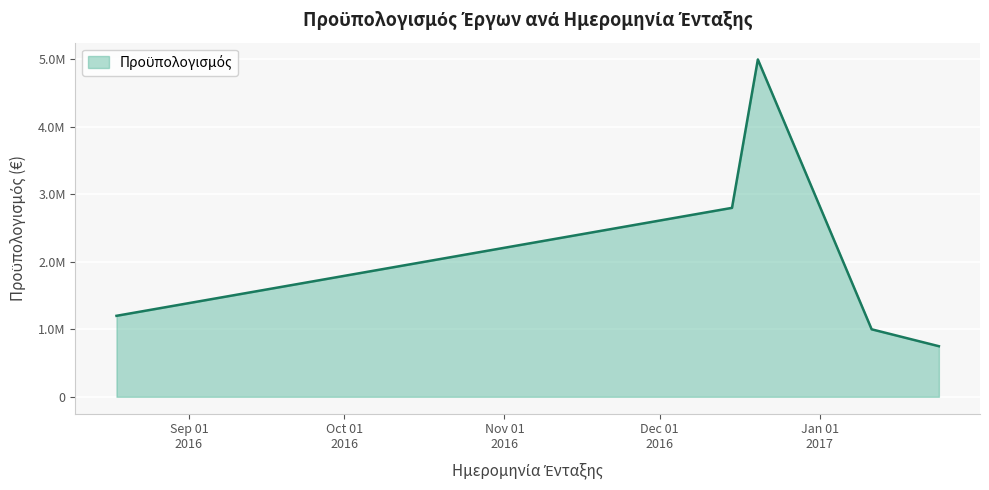

What is the value of the 4th point from the left?

1000000